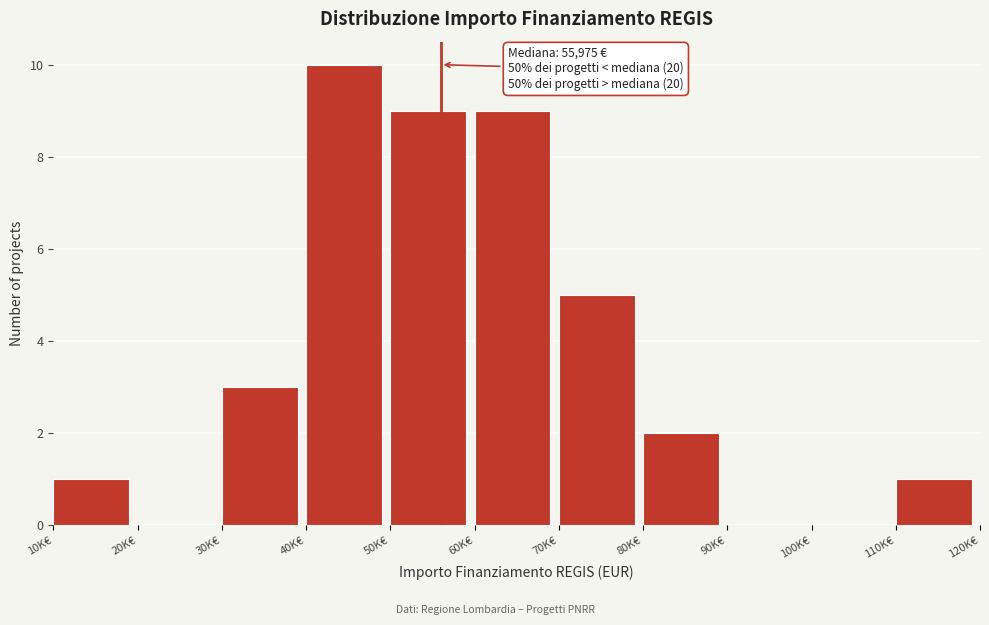

Reading left to right, what are all the values shown in this chart?

10K€=1	20K€=0	30K€=3	40K€=10	50K€=9	60K€=9	70K€=5	80K€=2	90K€=0	100K€=0	110K€=1